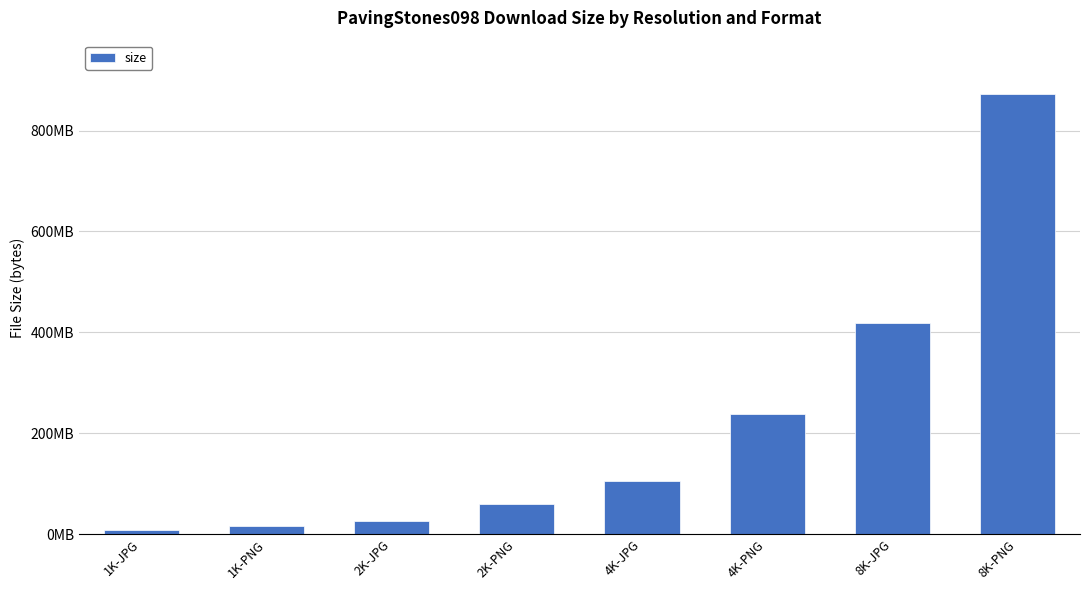

Is it true that the value at 4K-JPG is 31003309?

False